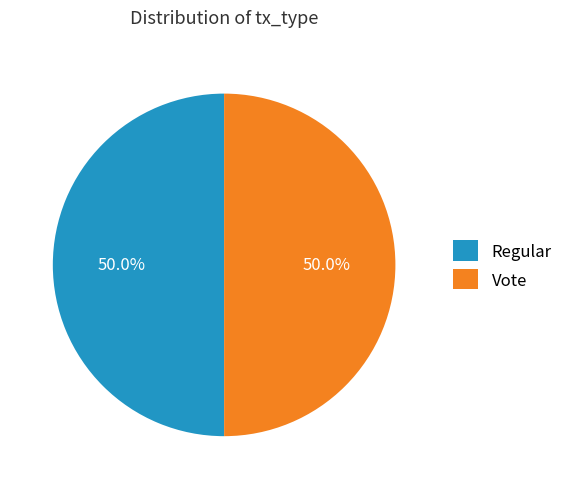

Do Regular and Vote together represent more than half of the pie?

Yes